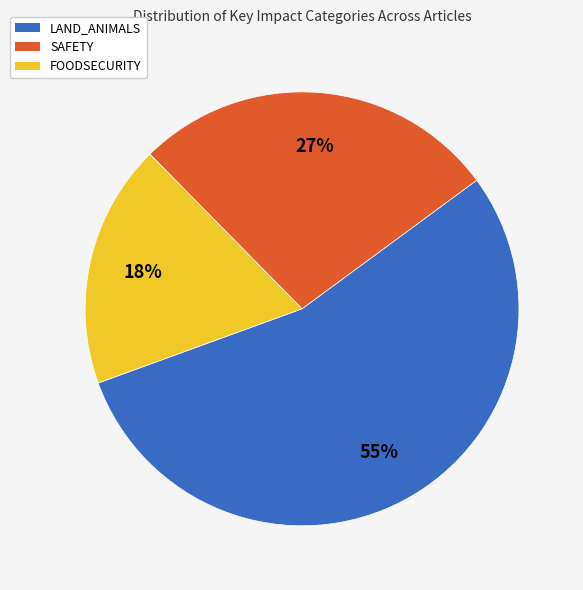

Between FOODSECURITY and SAFETY, which is larger?

SAFETY